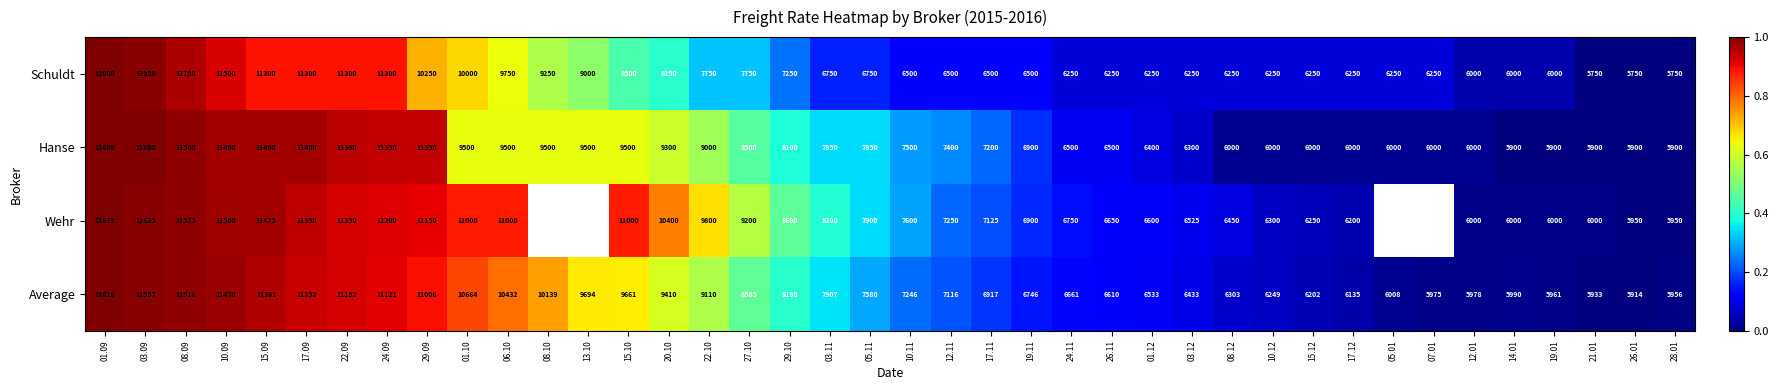

How many values in the Average series are below 7580?

20